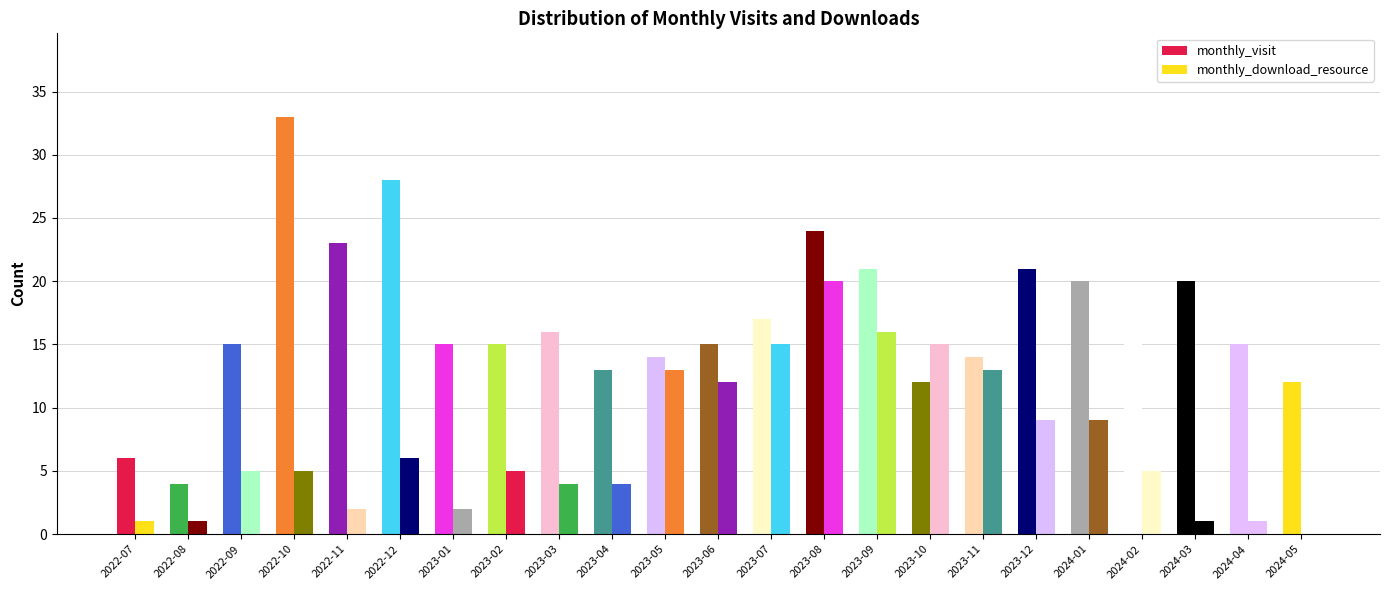

What is the sum of the monthly_download_resource values at 2022-07 and 2023-04?

5